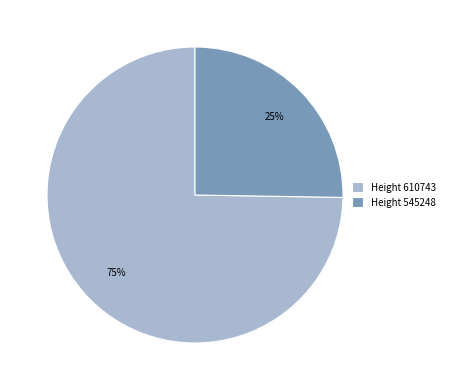

To the nearest percent, what is the combined percentage of Height 610743 and Height 545248?

100%